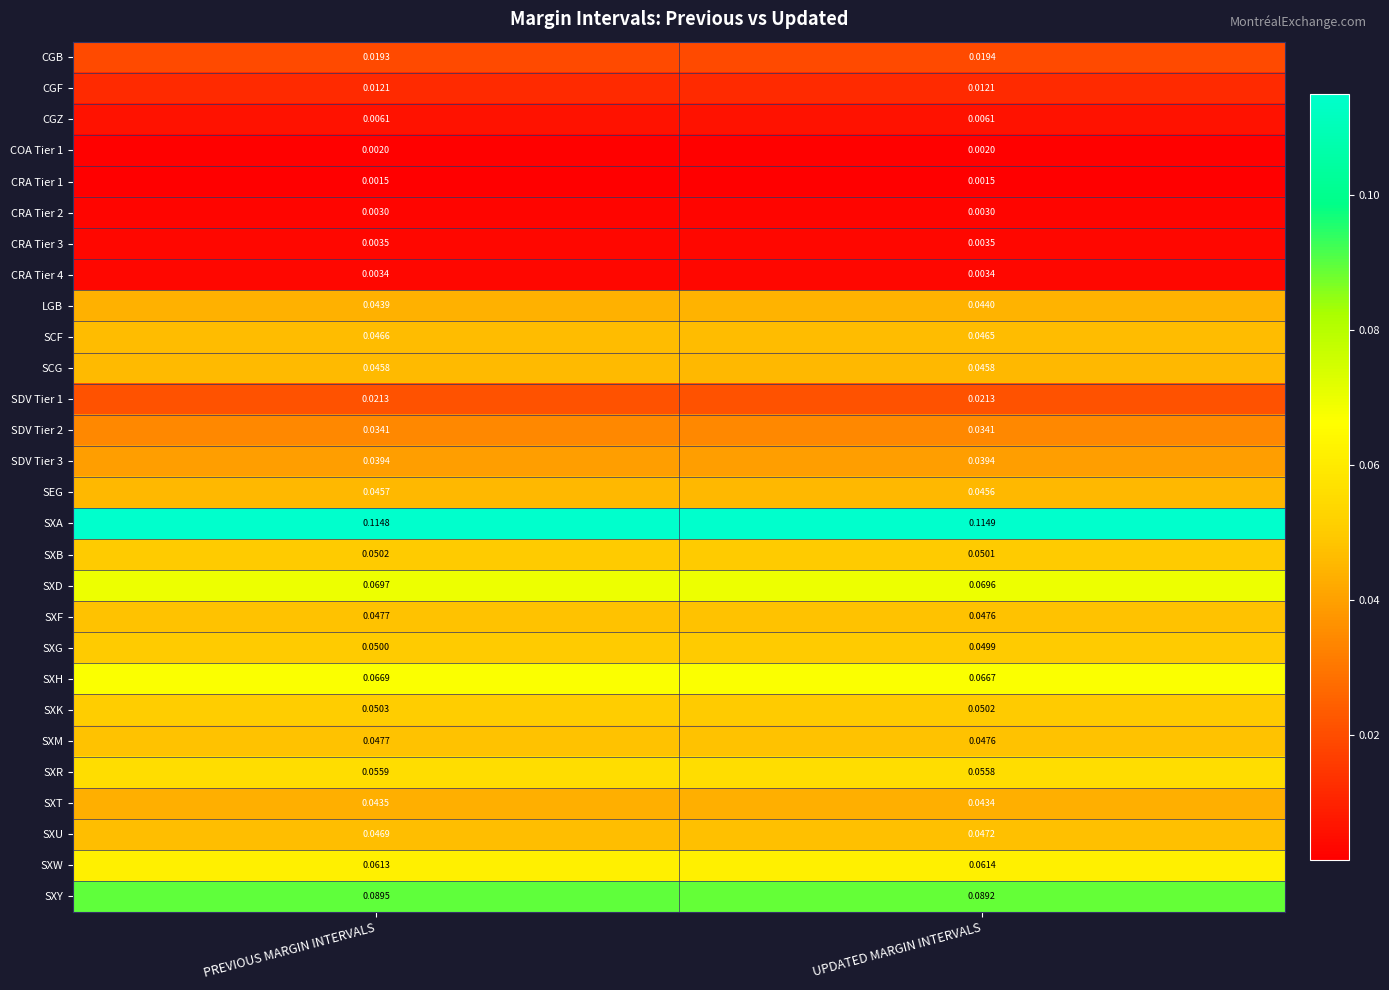

Rank the categories by SXR value from highest to lowest.

PREVIOUS MARGIN INTERVALS, UPDATED MARGIN INTERVALS